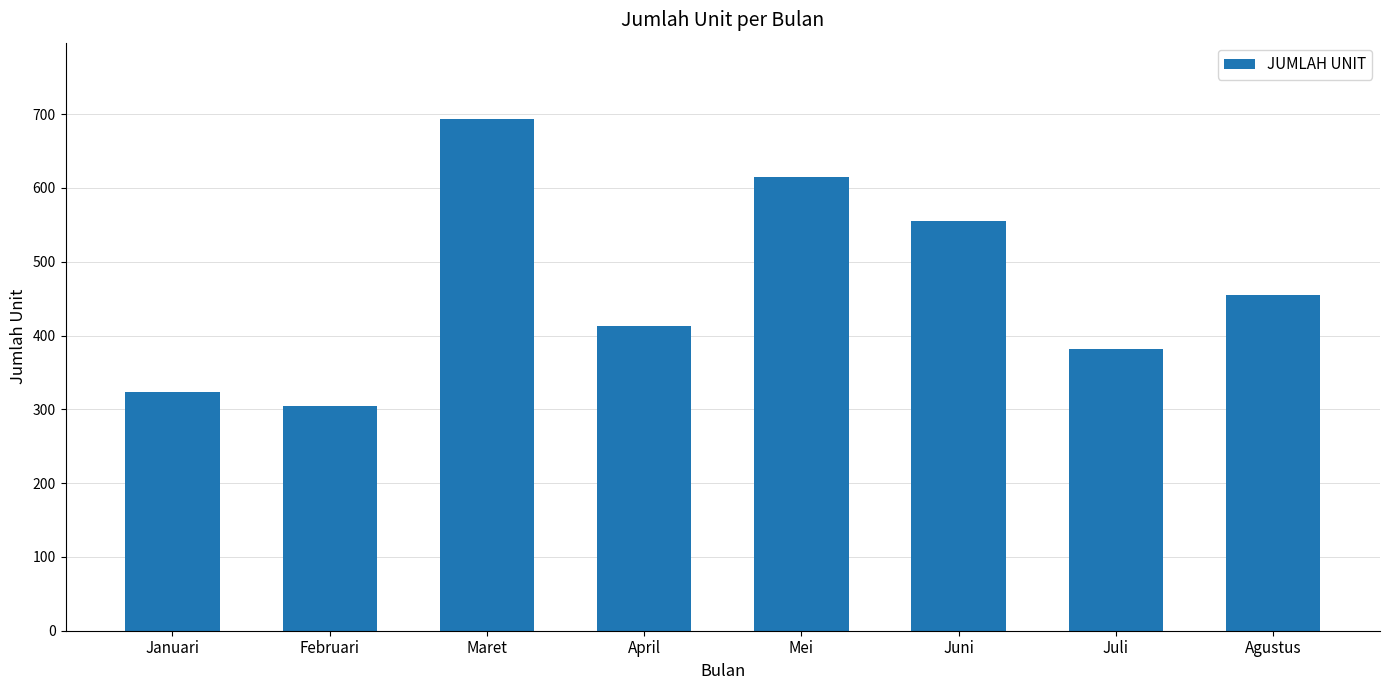

At which label is the value closest to 498?

Agustus